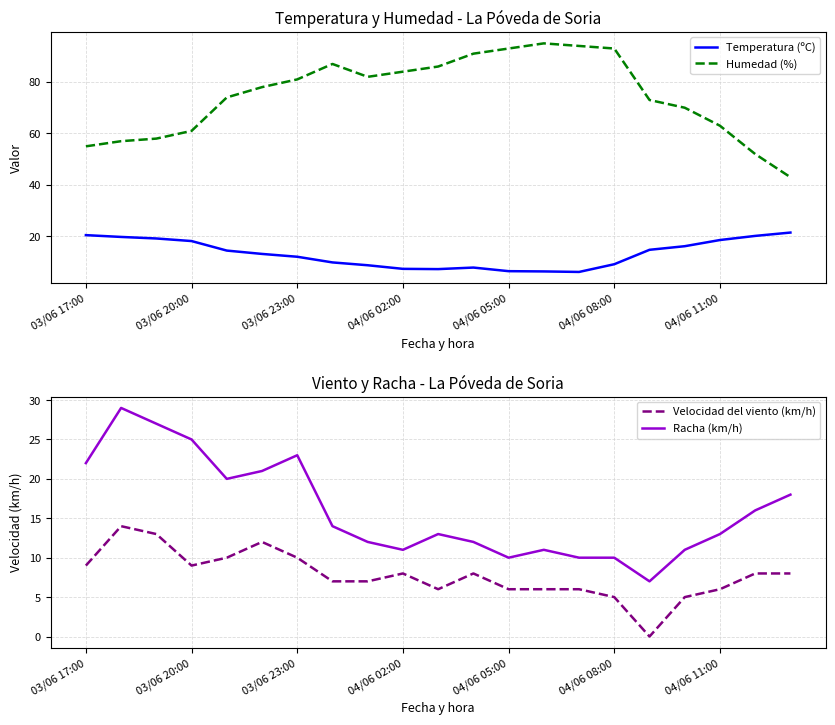

After their last crossing, which series has the higher values: Velocidad del viento (km/h) or Temperatura (ºC)?

Temperatura (ºC)